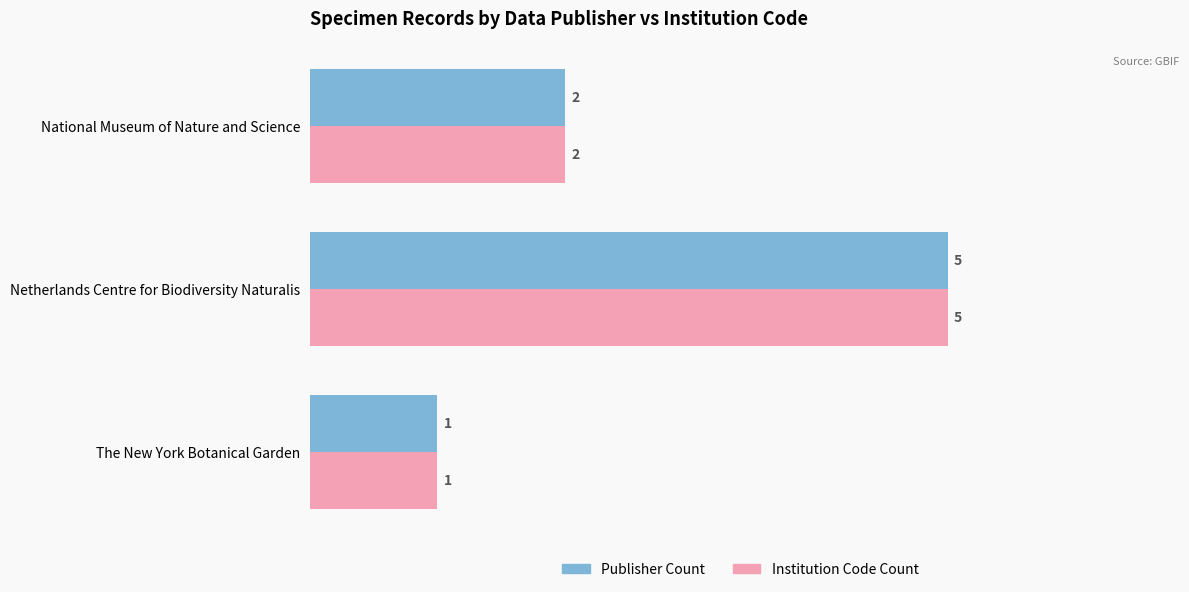

The Institution Code Count series shows 2 at National Museum of Nature and Science. True or false?

True